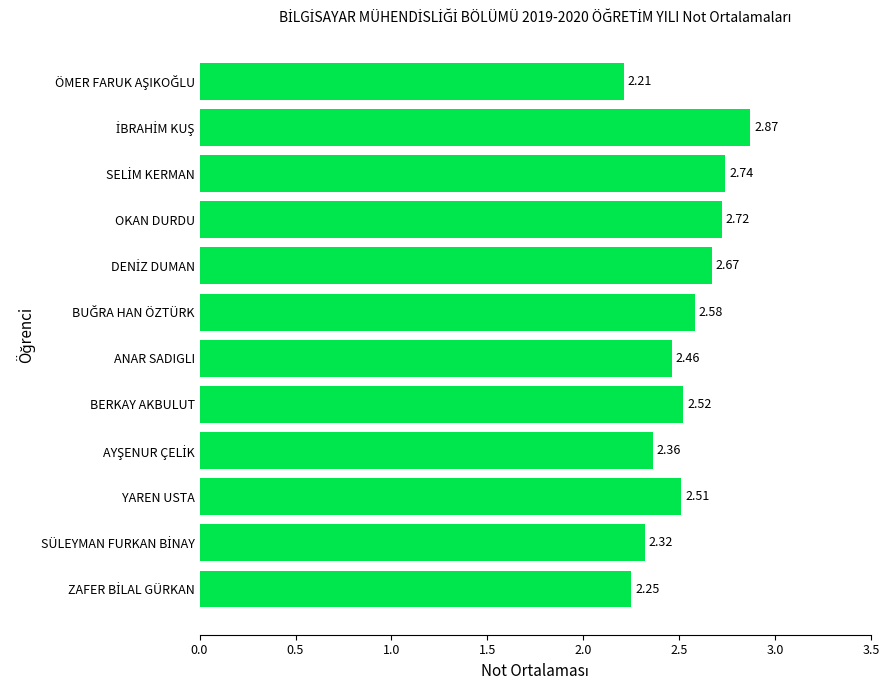

What is the sum of all values?

30.2